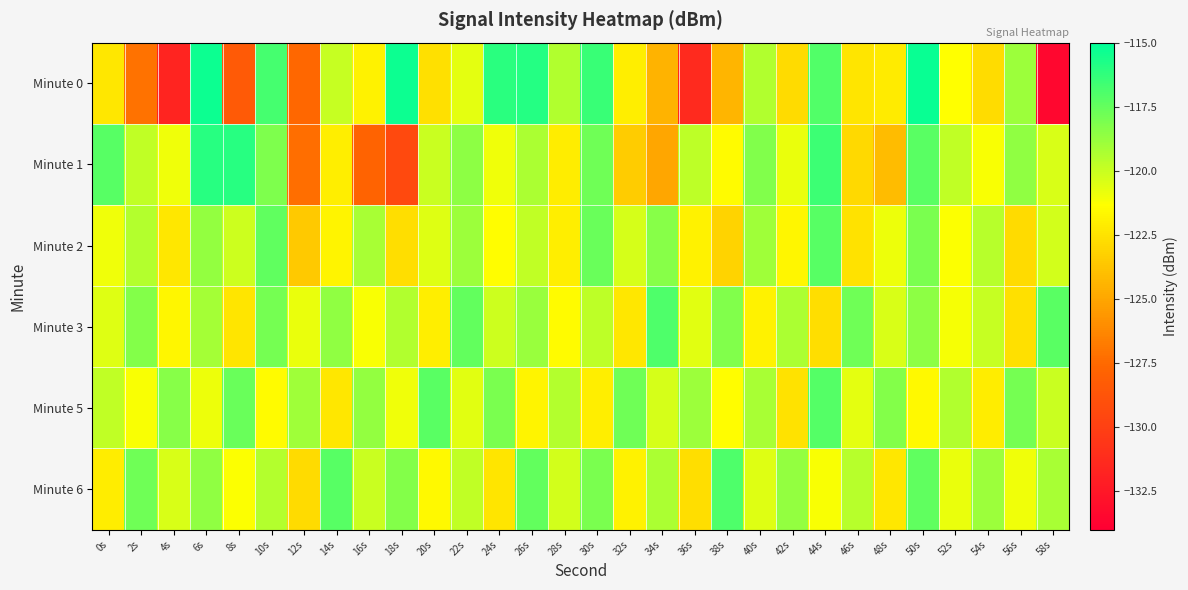

What is the minimum value shown in the chart?

-133.5